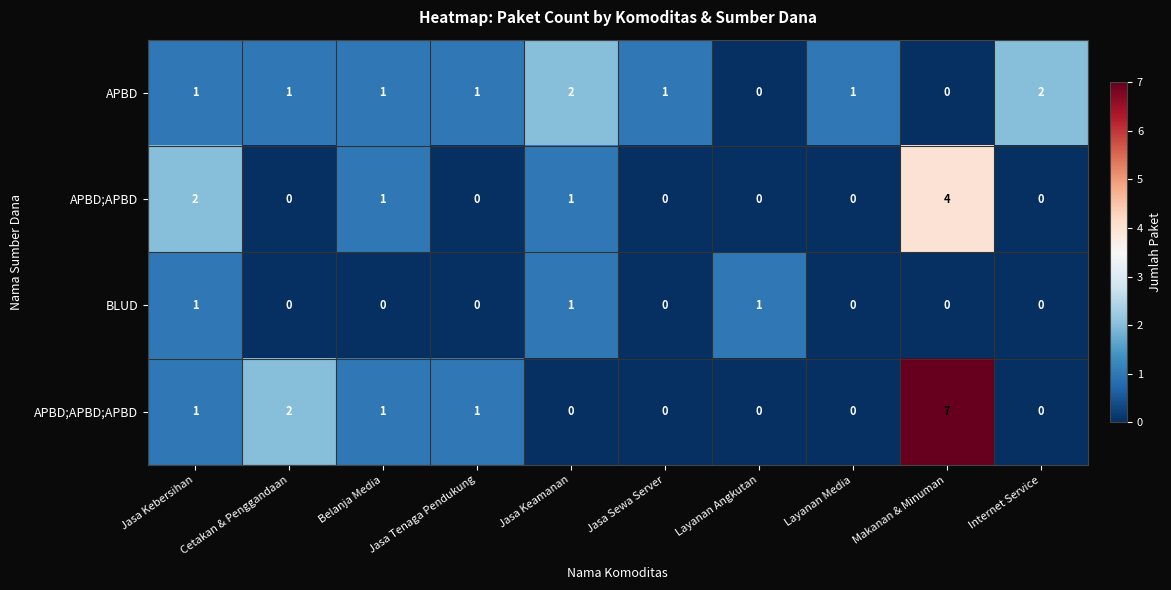

How many values in the APBD;APBD;APBD series are below 1?

5